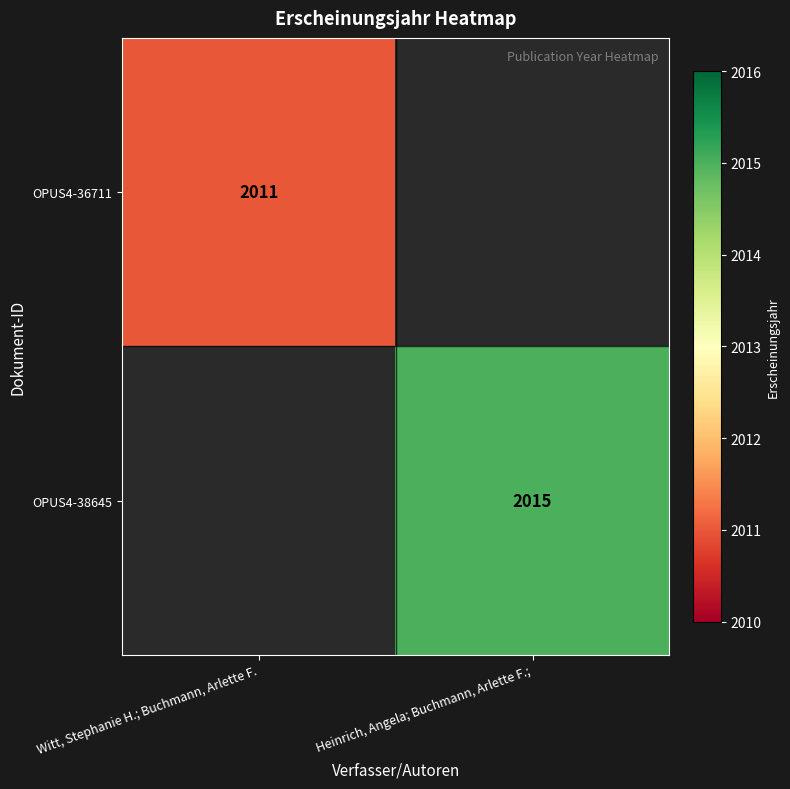

The value of OPUS4-38645 at Heinrich, Angela; Buchmann, Arlette F.; is 2854. True or false?

False